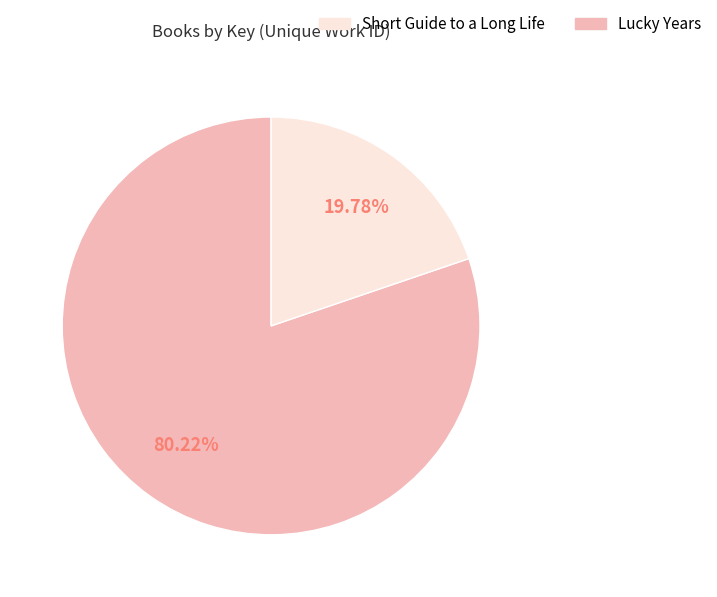

Does any single category account for the majority?

Yes